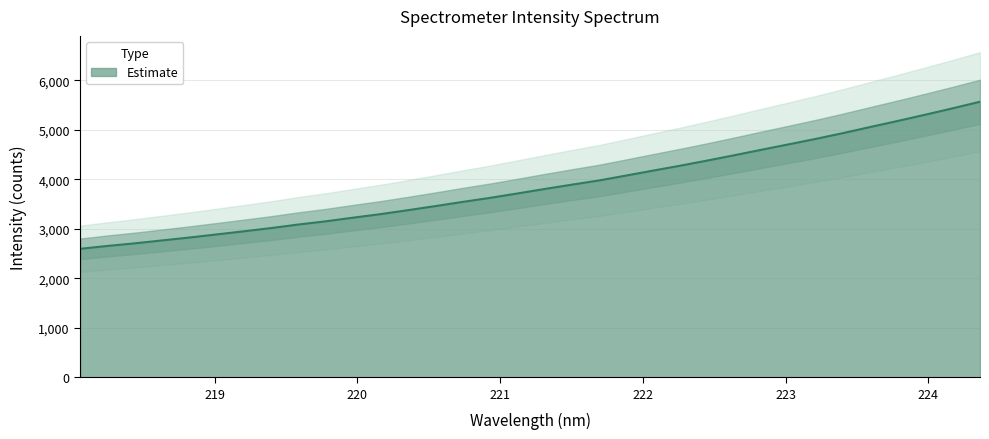

What is the highest value of the Estimate series?

5563.9